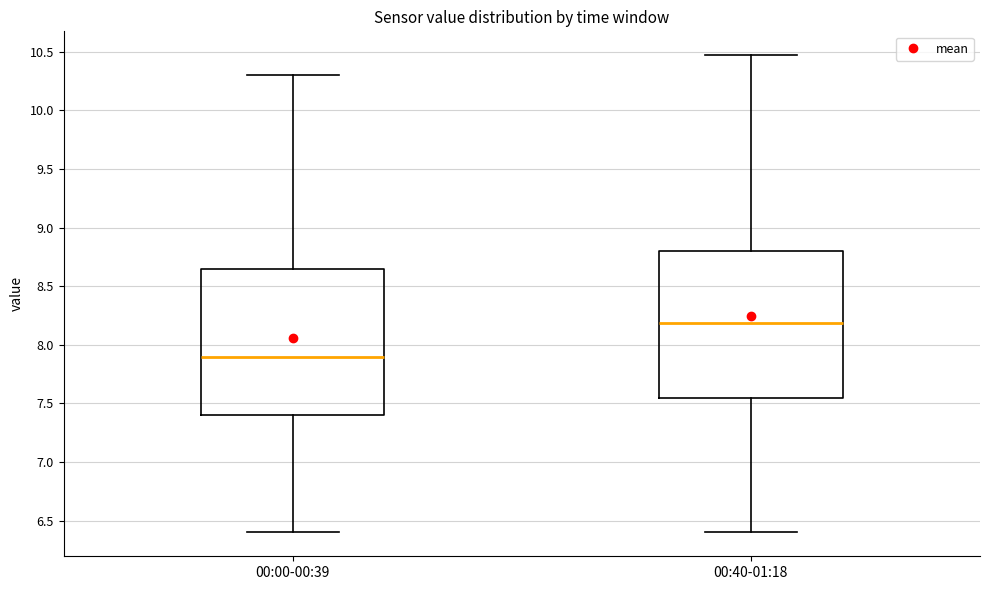

Where does the upper whisker of the box for 00:00-00:39 end on the y-axis? The values are not printed on the chart, so give them approximately, as read against the axis.

10.30